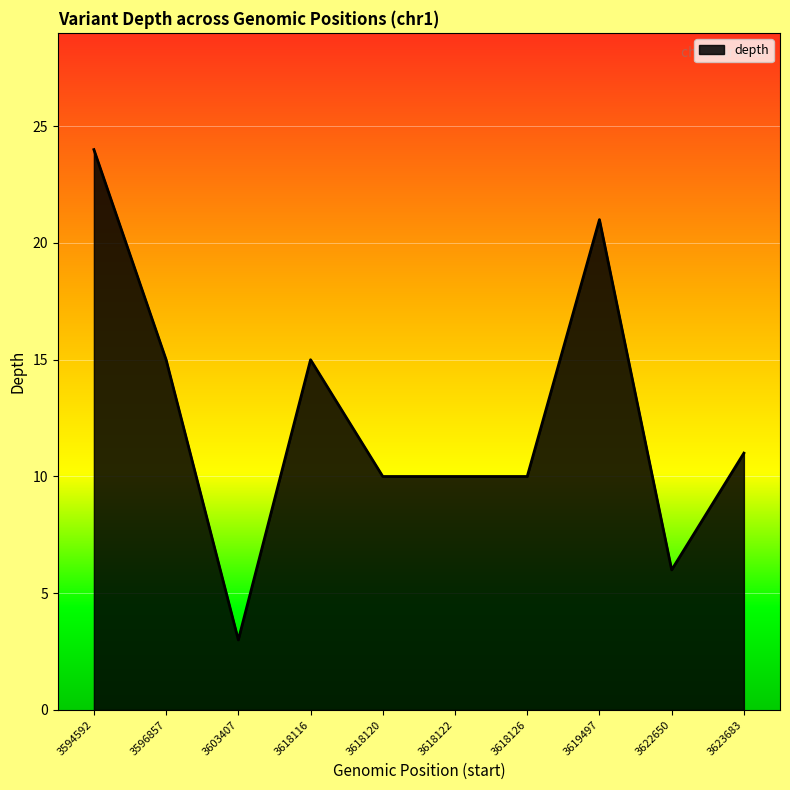

How many values are below 11?

5